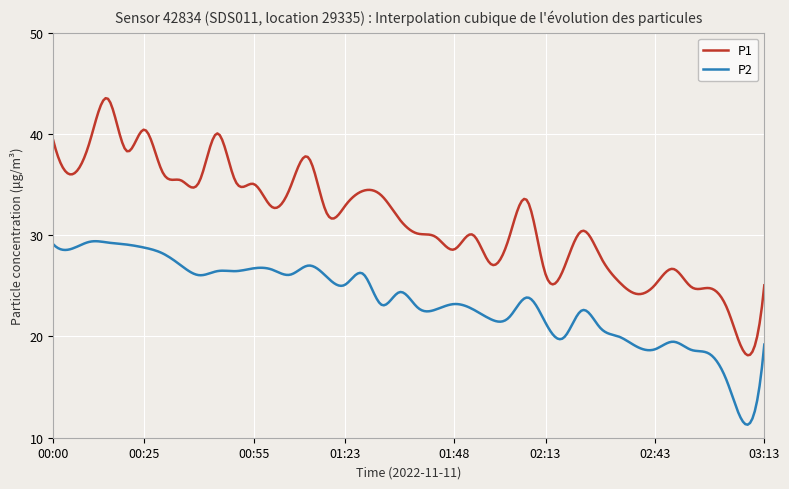

Which series has the largest total across all categories?

P1